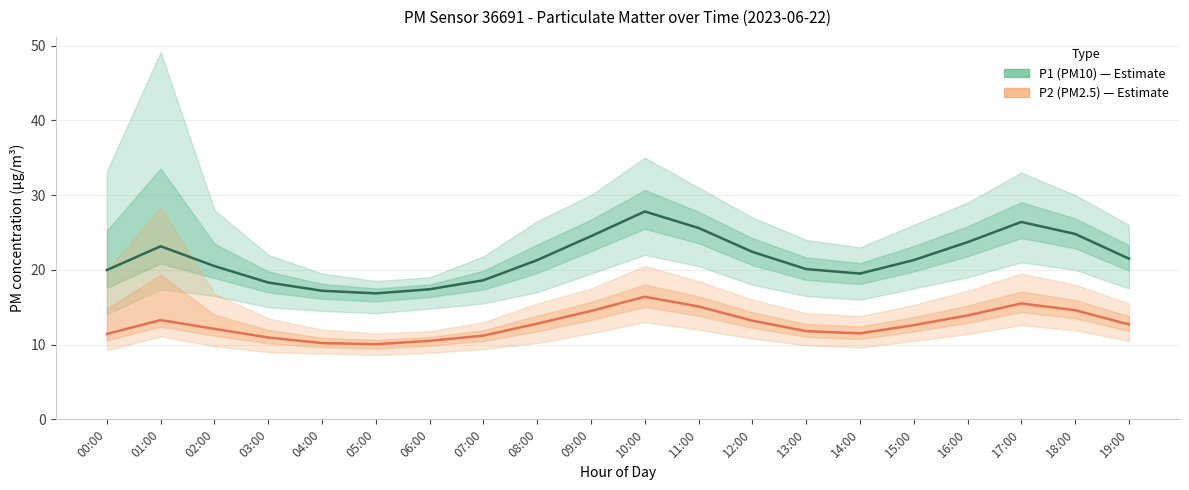

Reading right to left, extract all data points from this chart.

P1 (PM10): 19:00=21.5	18:00=24.8	17:00=26.4	16:00=23.7	15:00=21.3	14:00=19.5	13:00=20.1	12:00=22.4	11:00=25.6	10:00=27.8	09:00=24.5	08:00=21.3	07:00=18.6	06:00=17.4	05:00=16.9	04:00=17.2	03:00=18.3	02:00=20.5	01:00=23.1	00:00=20.0
P2 (PM2.5): 19:00=12.7	18:00=14.6	17:00=15.5	16:00=13.9	15:00=12.6	14:00=11.5	13:00=11.8	12:00=13.2	11:00=15.1	10:00=16.4	09:00=14.5	08:00=12.8	07:00=11.2	06:00=10.5	05:00=10.1	04:00=10.2	03:00=10.9	02:00=12.1	01:00=13.3	00:00=11.4